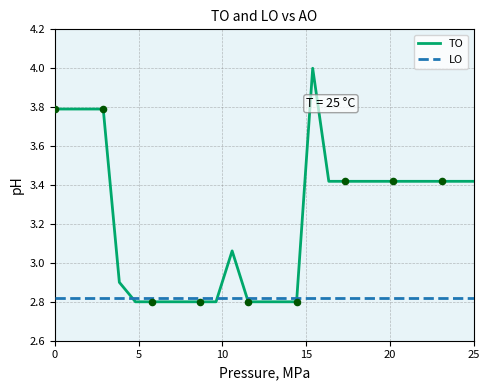

What are all the series names shown in the legend?

TO, LO